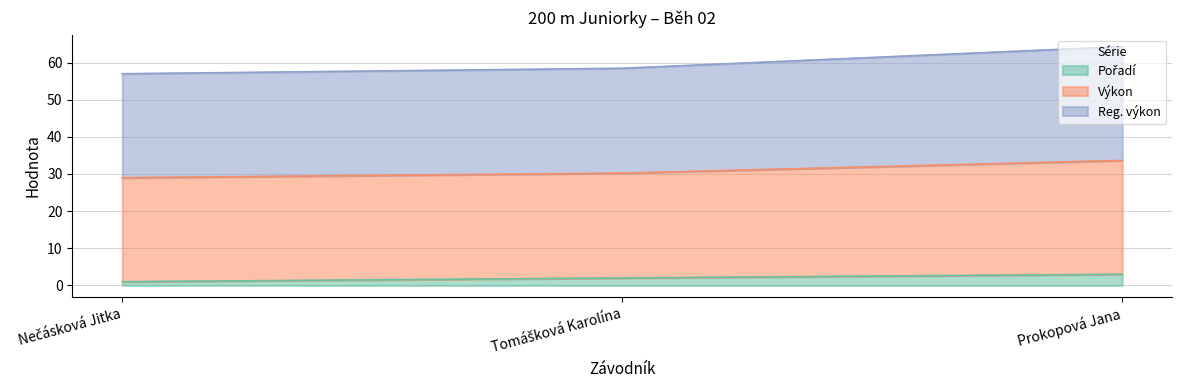

Rank the series by their average value, from lowest to highest.

Pořadí, Reg. výkon, Výkon